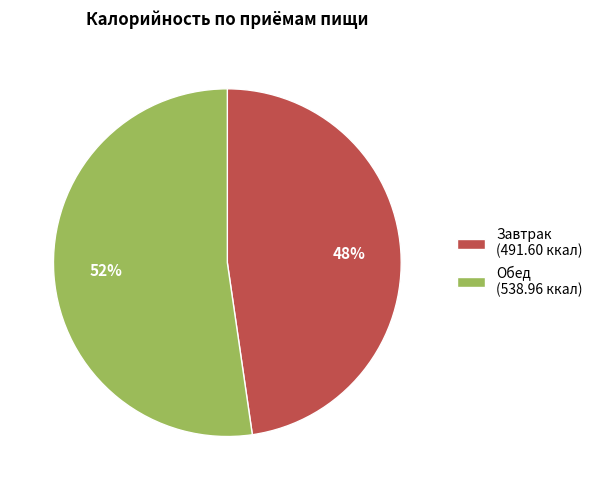

Which slice represents more than half of the pie?

Обед